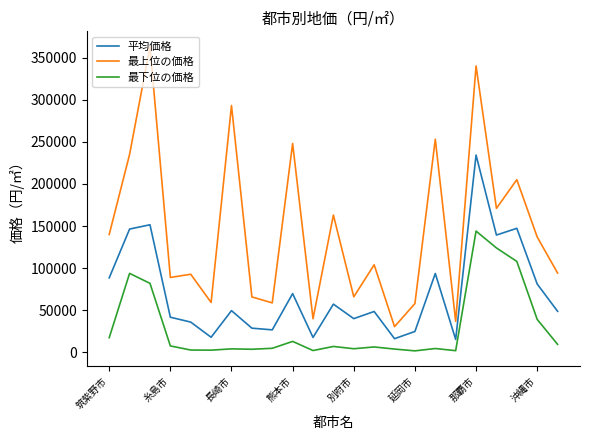

Rank the series by their maximum value, from lowest to highest.

最下位の価格, 平均価格, 最上位の価格